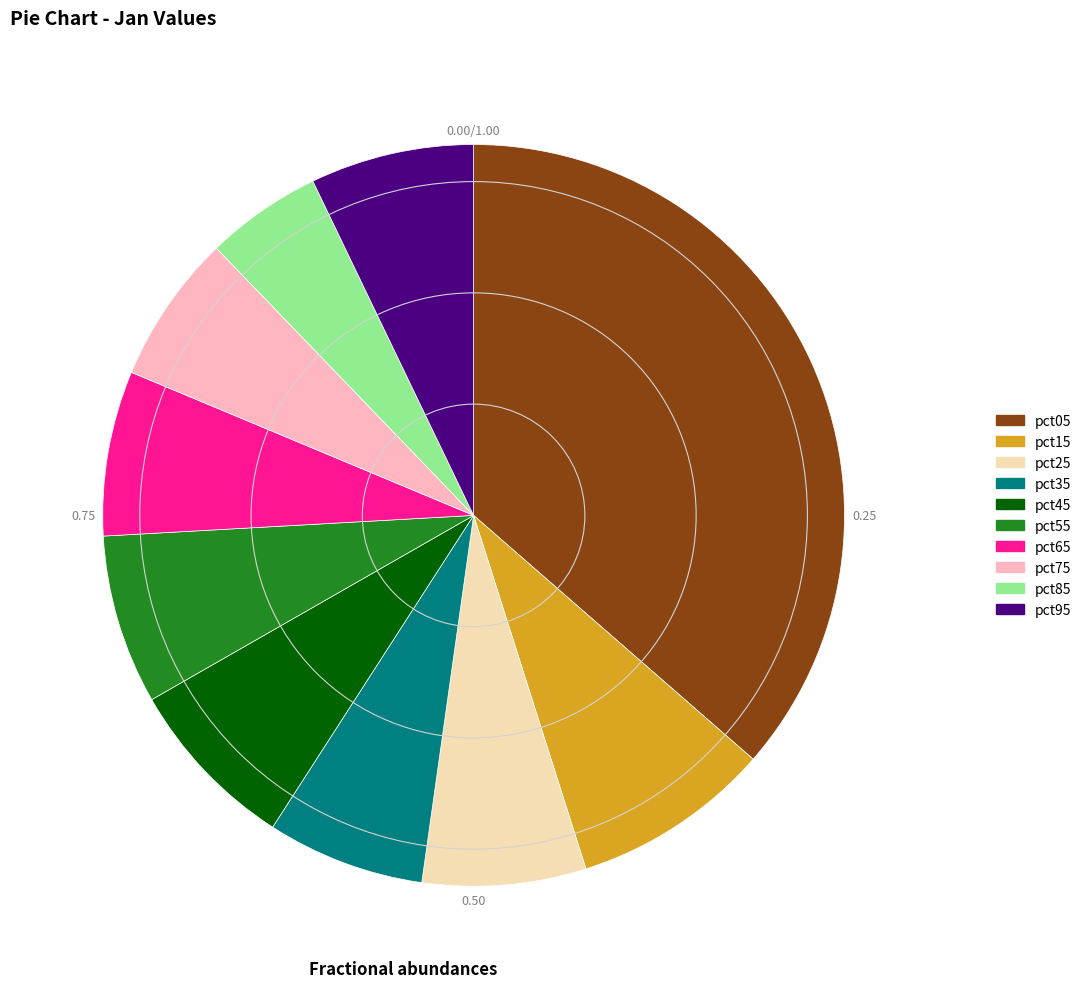

Approximately how many times larger is the value at pct65 compared to pct05?

0.2